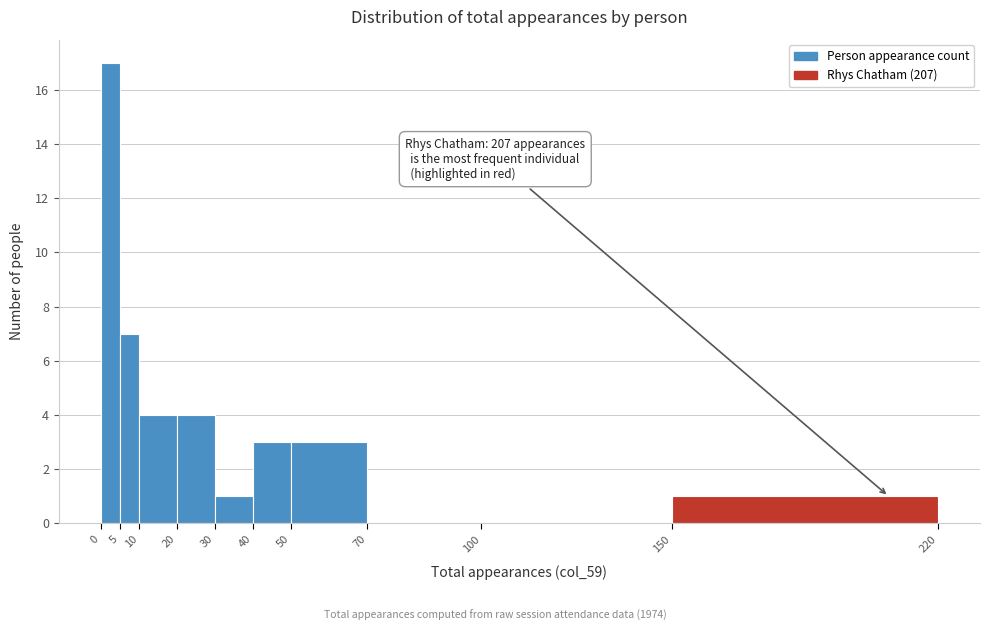

Over which range of the x-axis is the bar tallest?

0 to 5